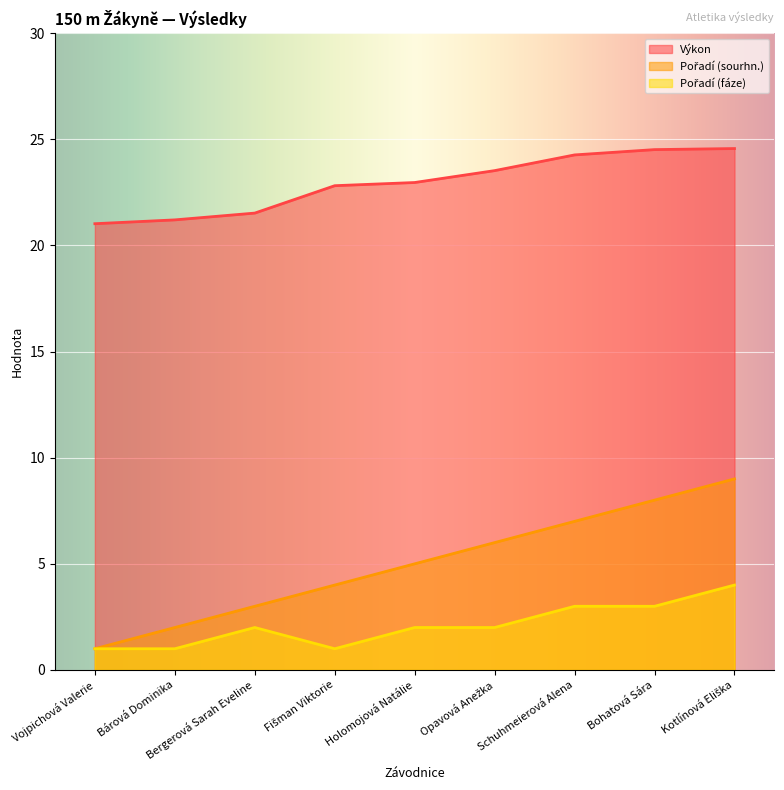

What are all the series names shown in the legend?

Výkon, Pořadí (sourhn.), Pořadí (fáze)